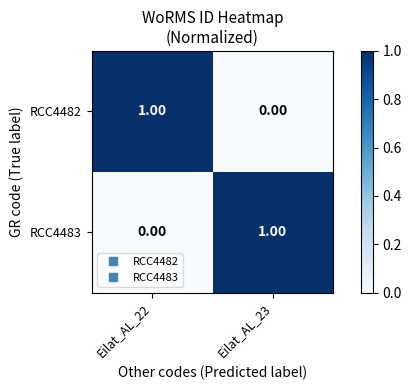

Rank the categories by RCC4482 value from lowest to highest.

Eilat_AL_23, Eilat_AL_22